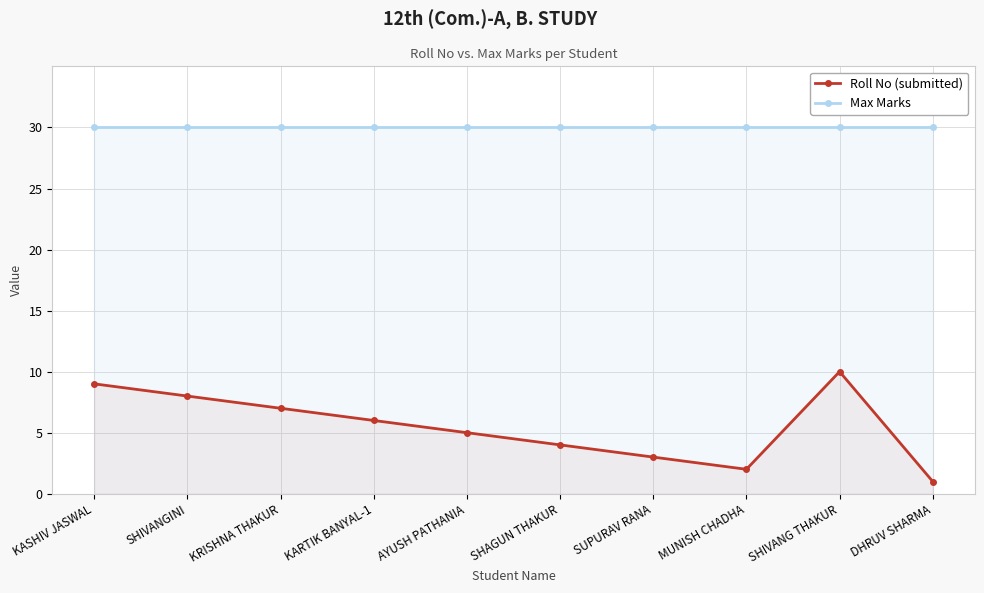

What is the total value across all series at MUNISH CHADHA?

32